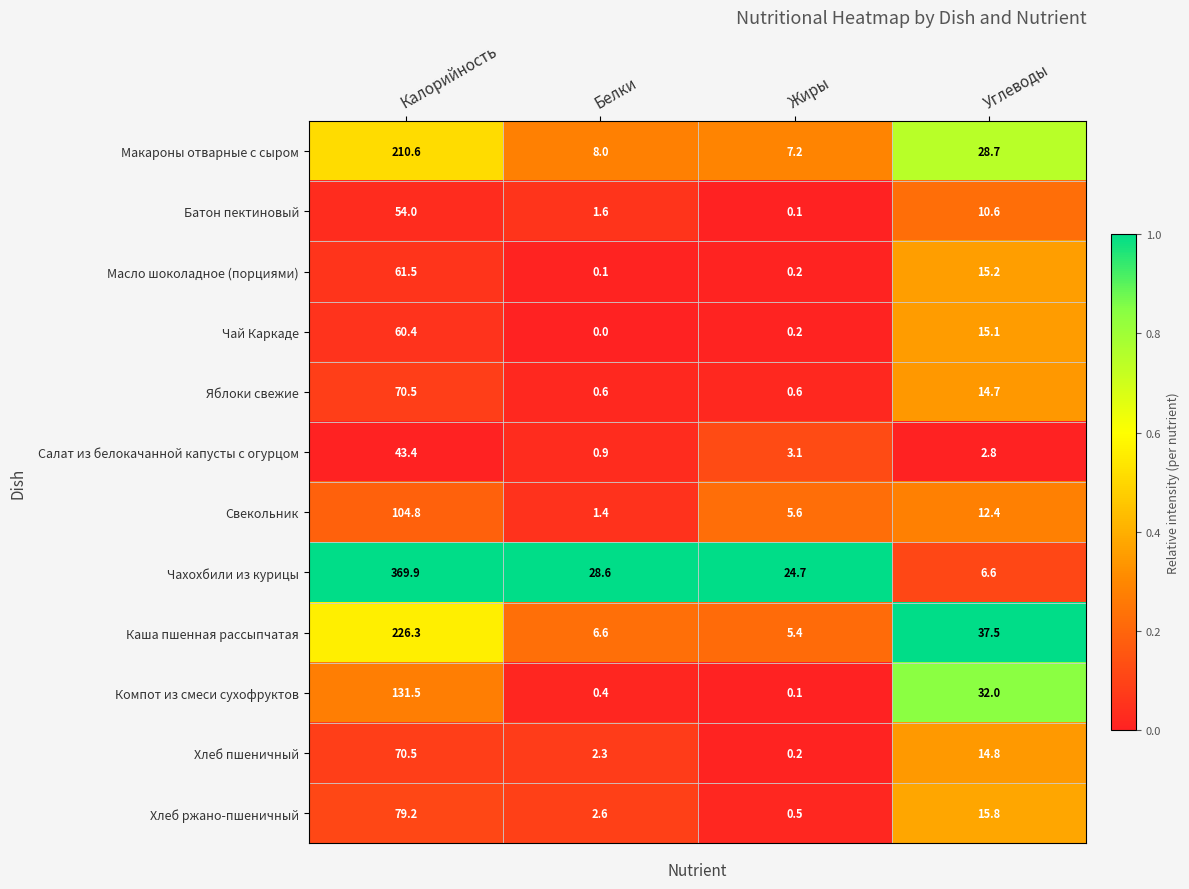

What is the difference between the second highest and second lowest values in the Хлеб пшеничный series?

12.5